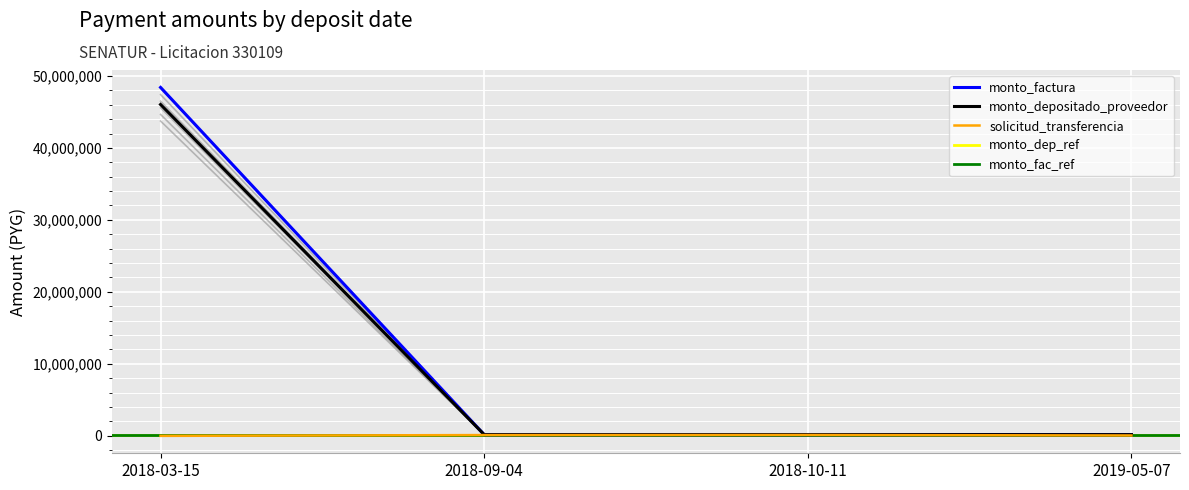

In solicitud_transferencia, how many points are higher than both neighbors (excluding endpoints)?

1